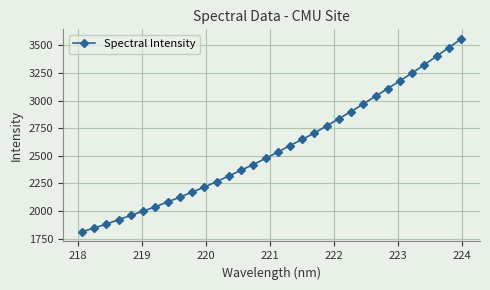

What is the sum of all values?

82207.3